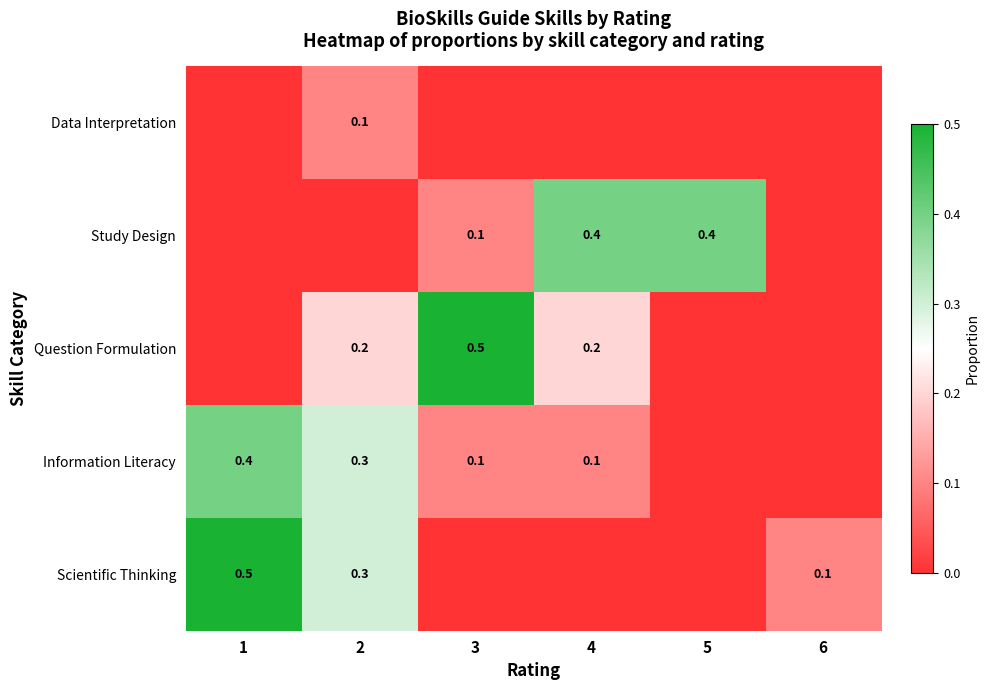

What is the total value across all series at 1?

0.9